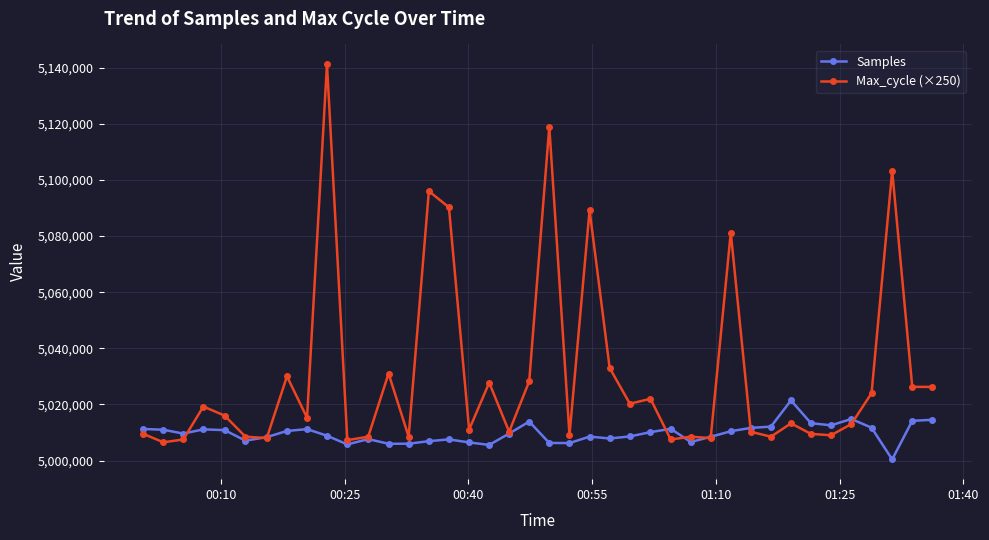

List the series in order of their peak value, highest first.

Max_cycle (×250), Samples